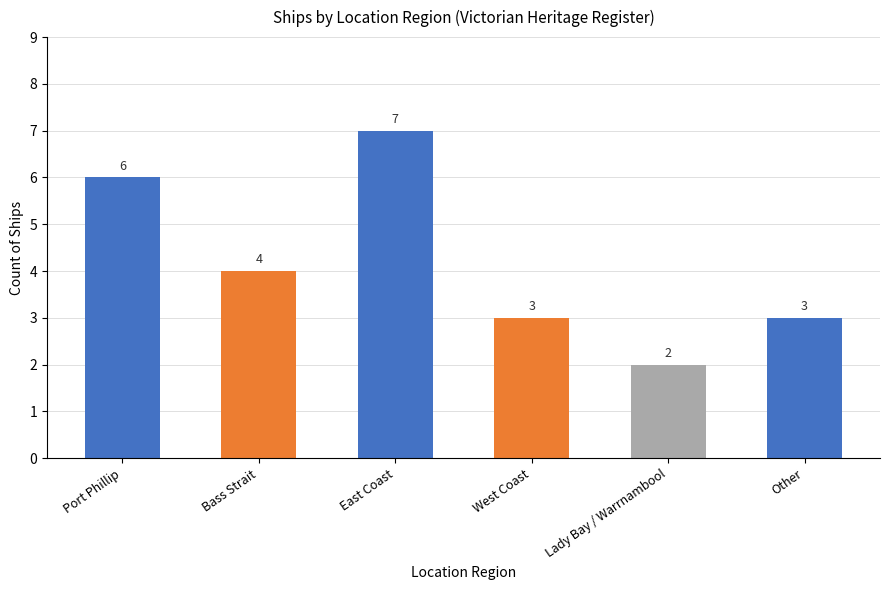

What is the maximum value shown in the chart?

7